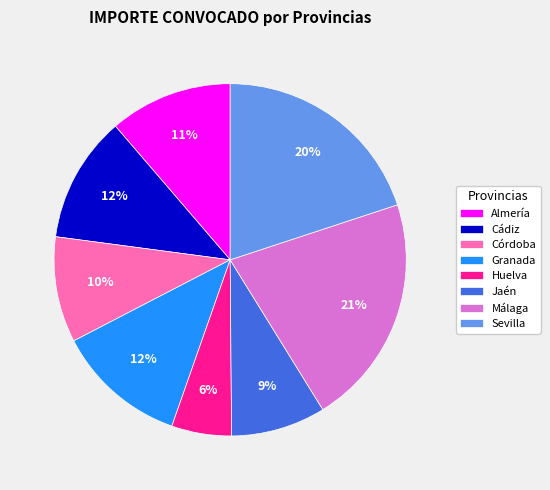

The Huelva slice represents 6% of the pie. True or false?

True